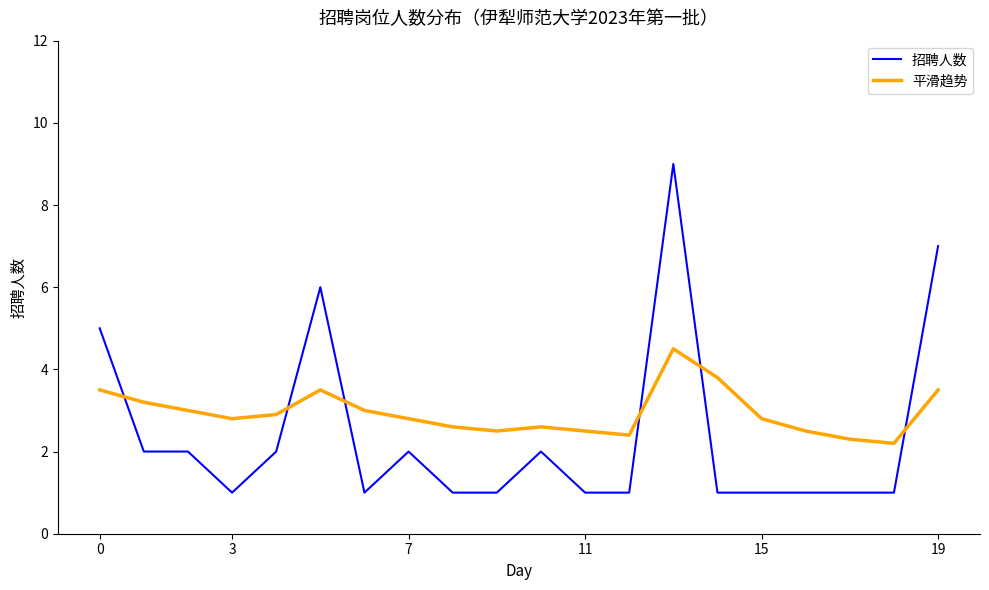

What is the difference between the maximum and minimum values in the 招聘人数 series?

8.0